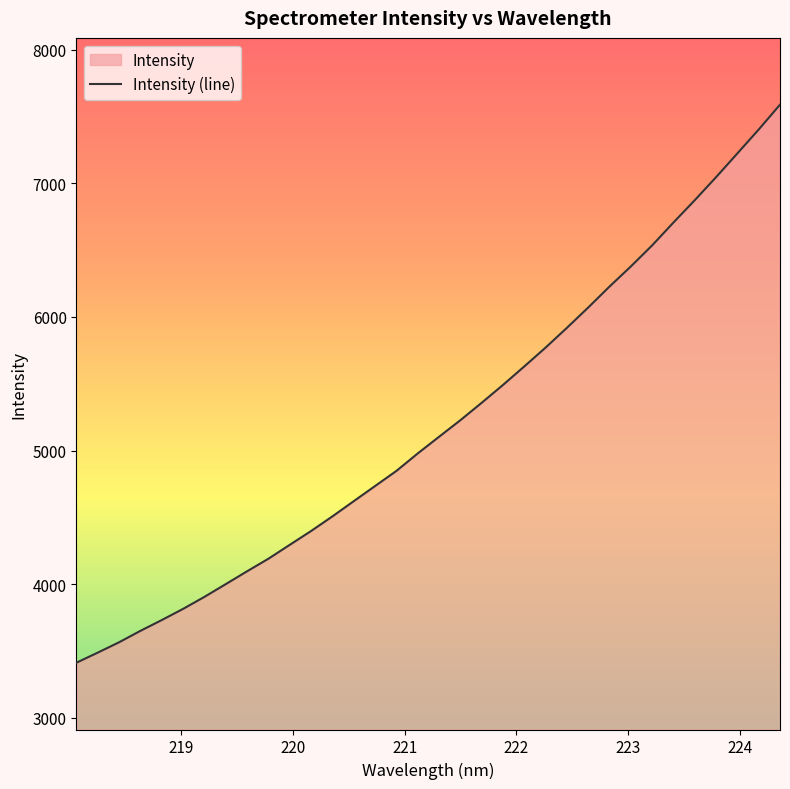

How many distinct data groups are displayed?

1